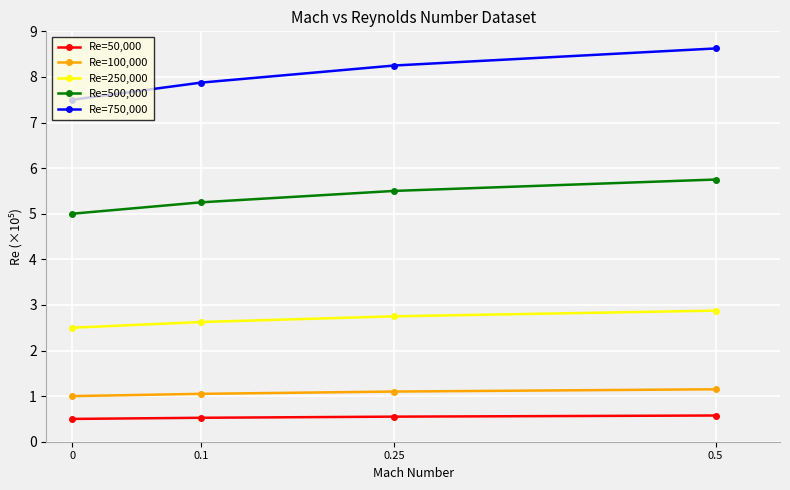

The Re=50,000 series shows 0.9 at 0.1. True or false?

False